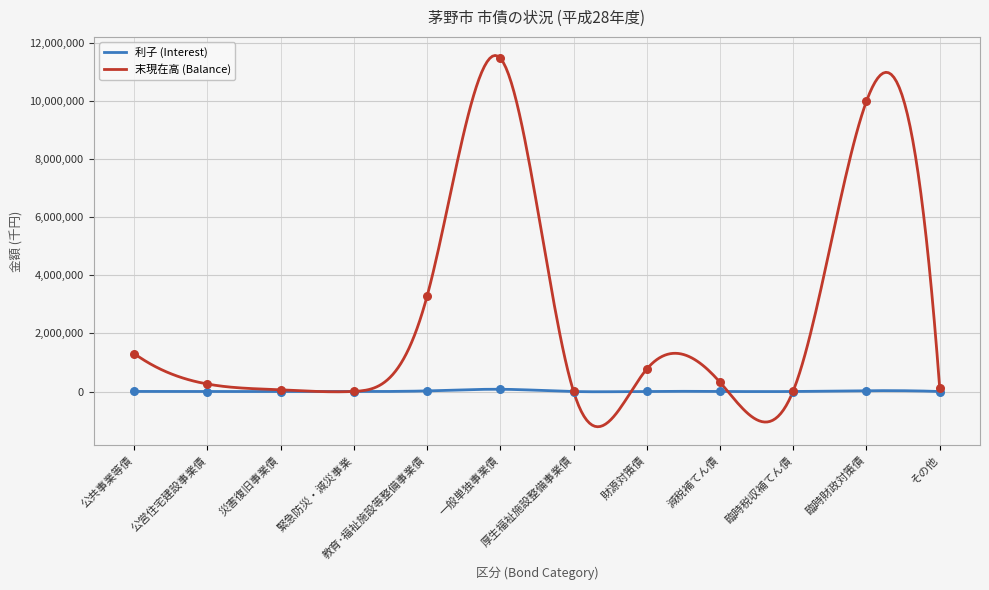

Which series contains the lowest Y value?

利子 (Interest)